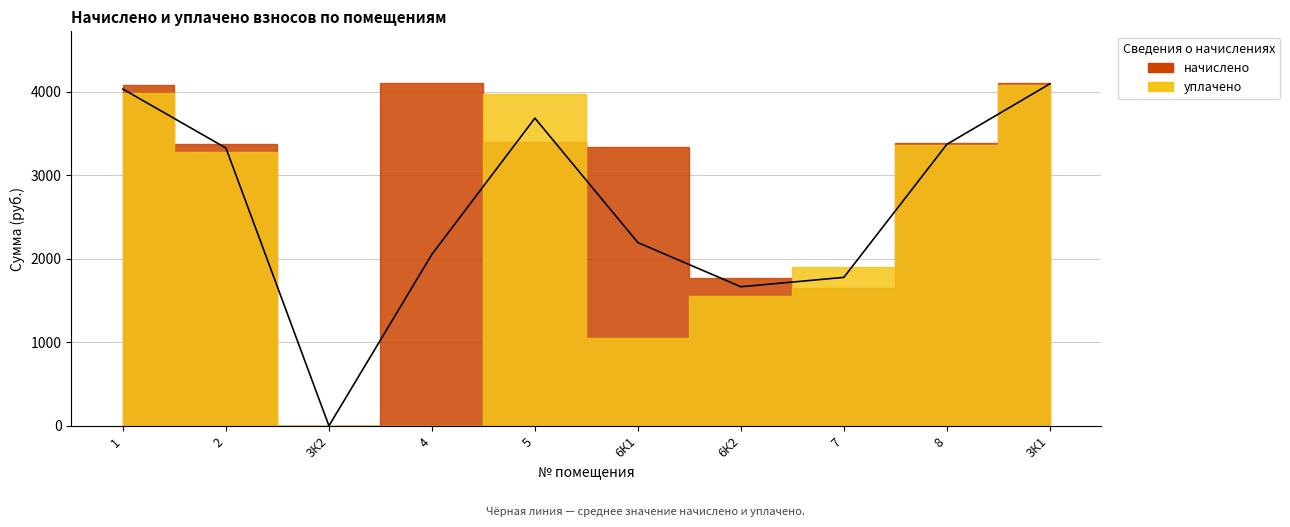

Which series has the widest spread of values?

начислено